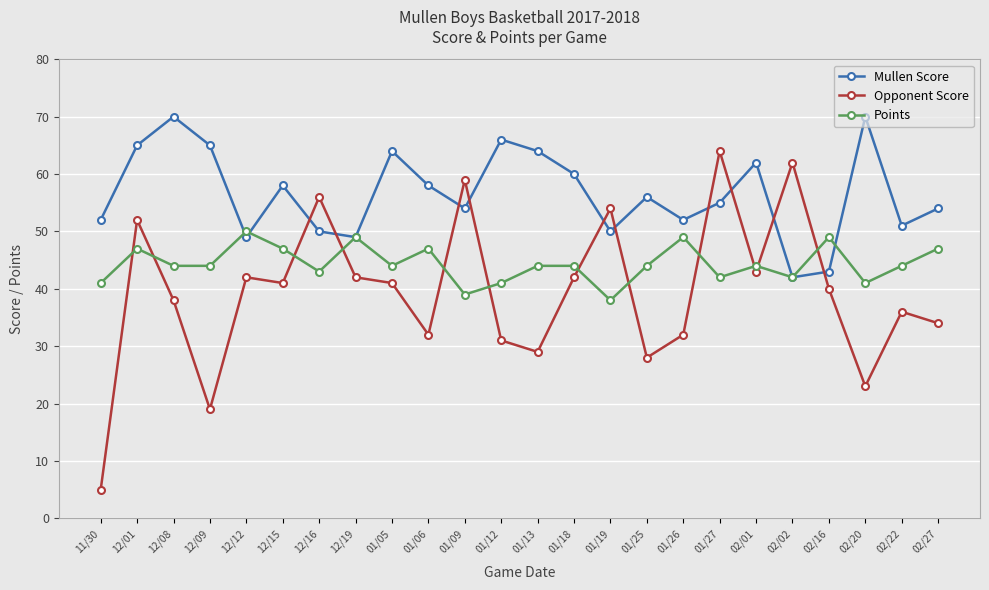

At which category does Points reach its first local peak?

12/01